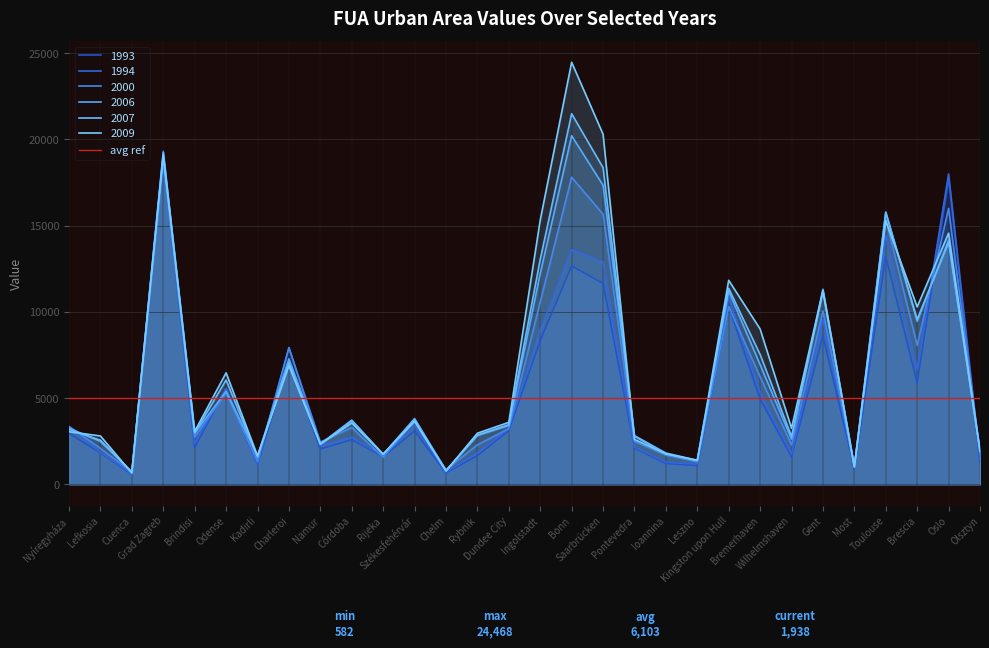

Where is 1993 nearest to the value 9764?

Kingston upon Hull